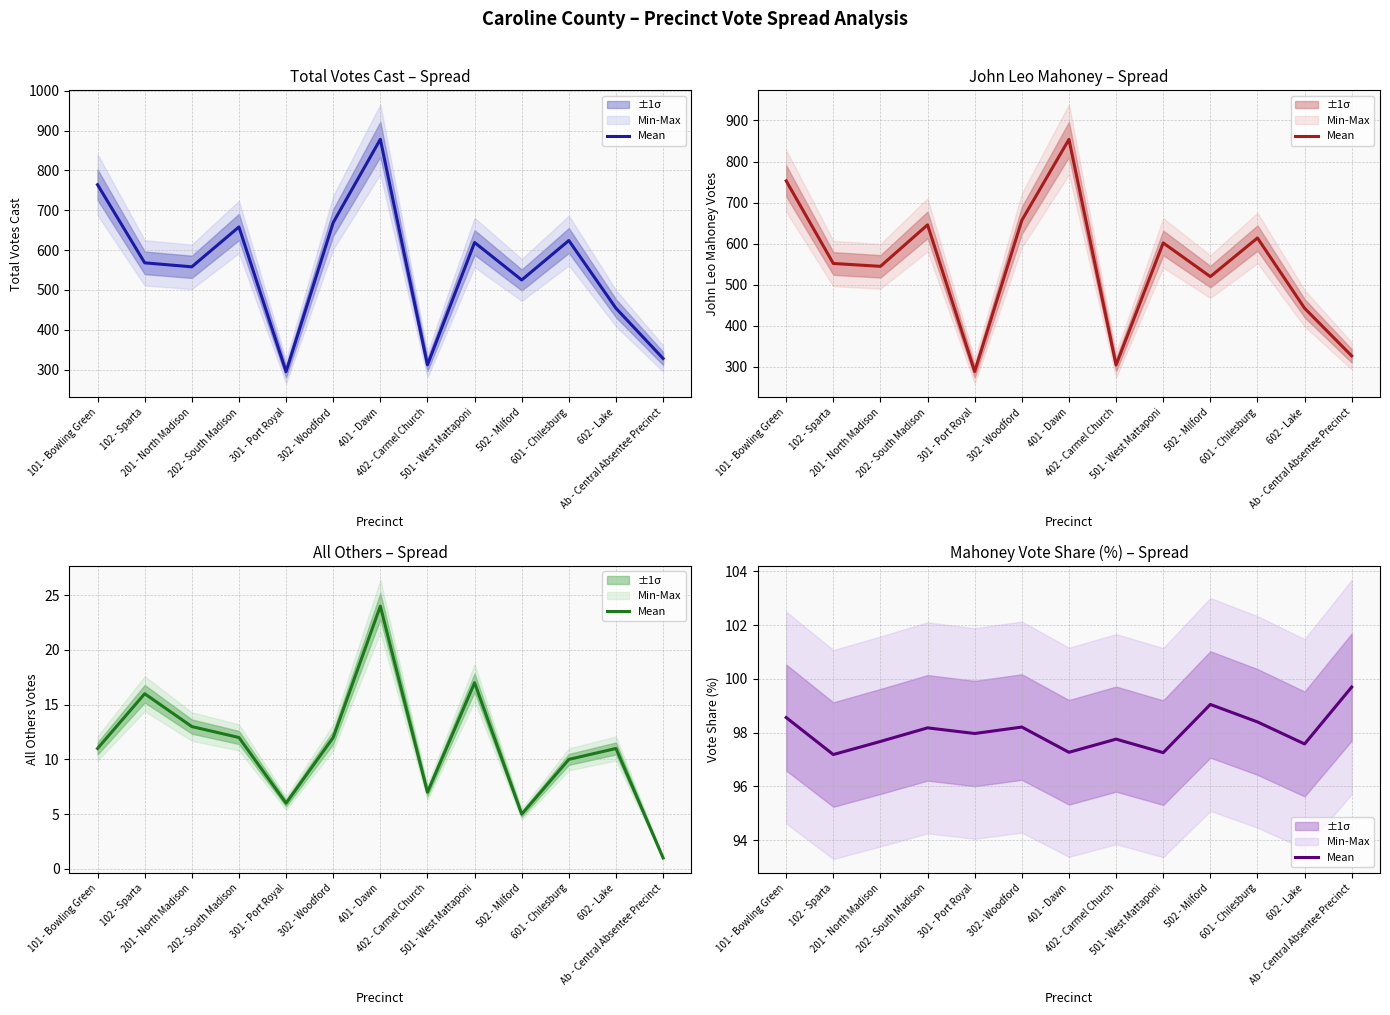

Reading left to right, transcribe all the data shown in this chart.

98.6	97.2	97.7	98.2	98.0	98.2	97.3	97.8	97.3	99.0	98.4	97.6	99.7